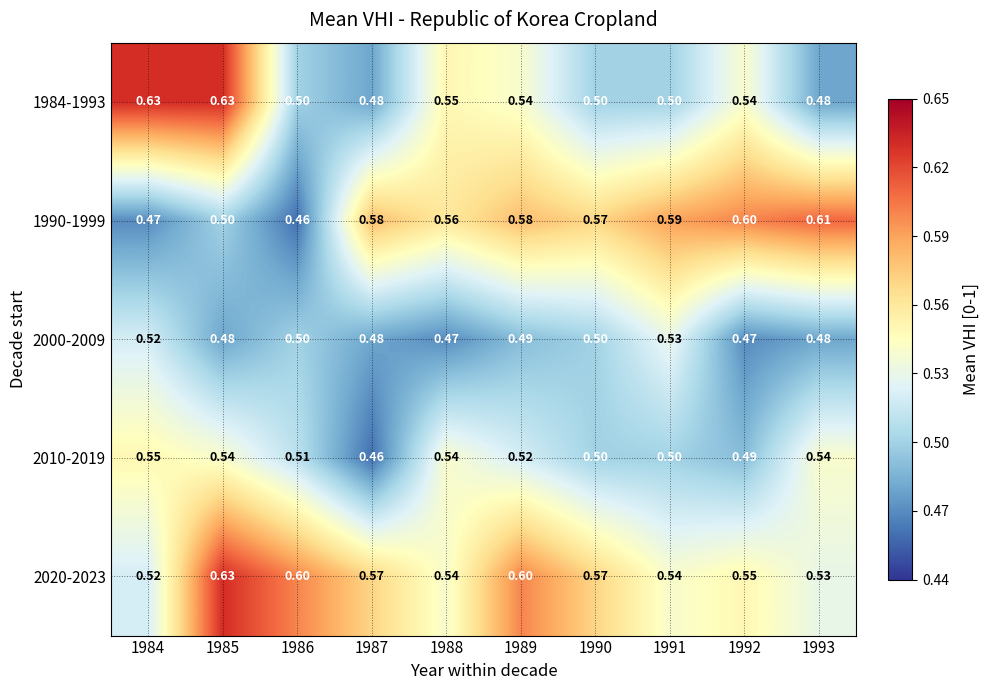

At which category does the chart reach its peak across all series?

1984